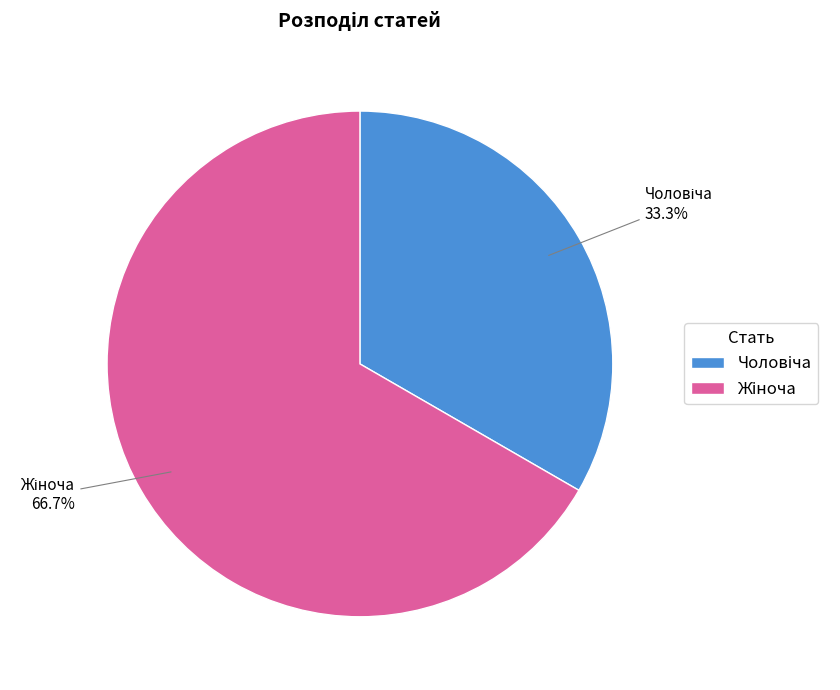

What is the change in value from Чоловіча to Жіноча?

+1